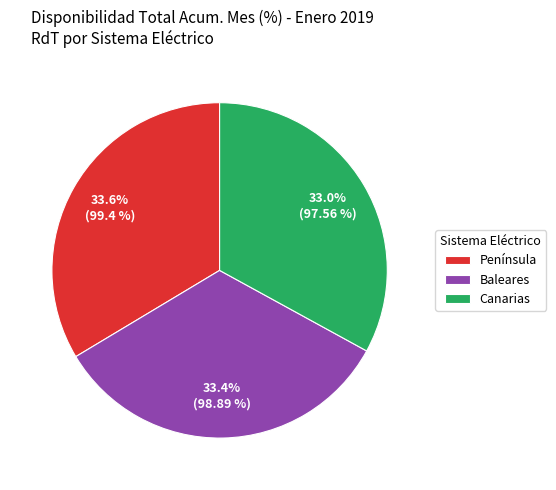

To the nearest percent, what is the combined percentage of Canarias and Península?

67%